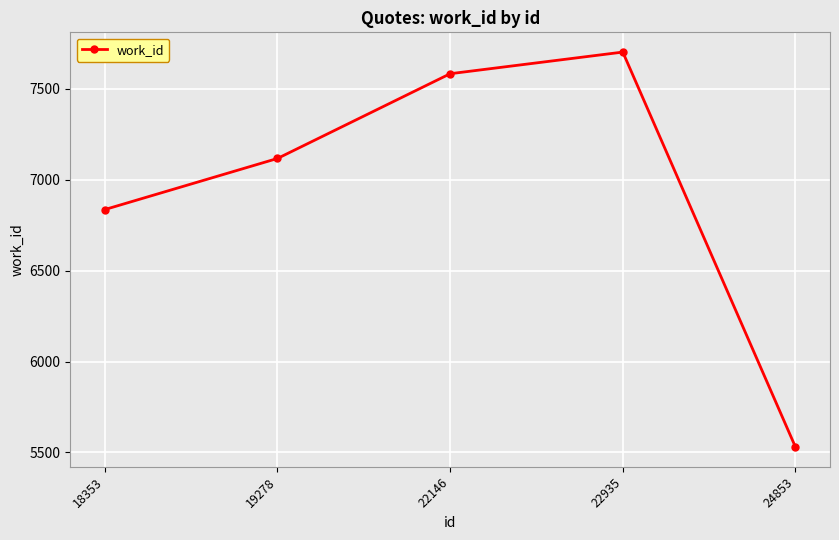

What value does the data have at 22935, to the nearest 100?

7700